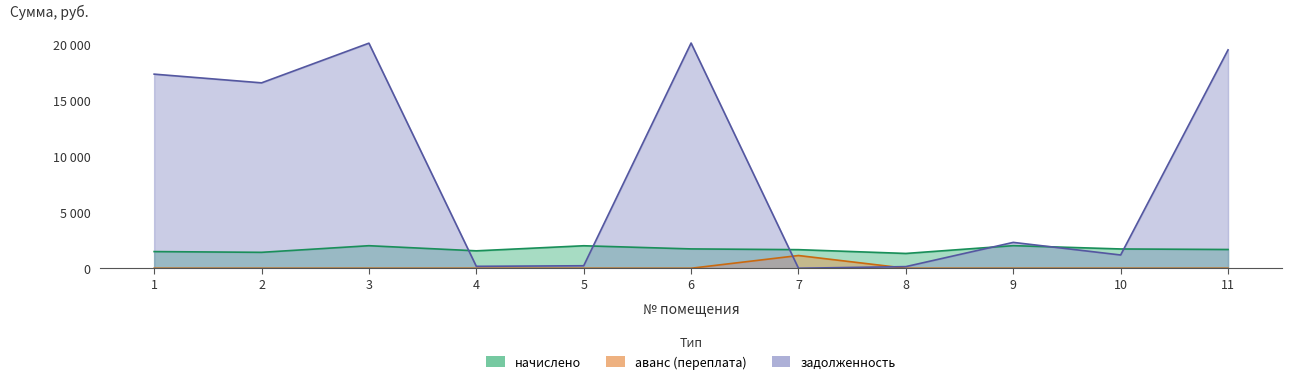

What is the value of the начислено point at the 3rd from the left?

2012.9